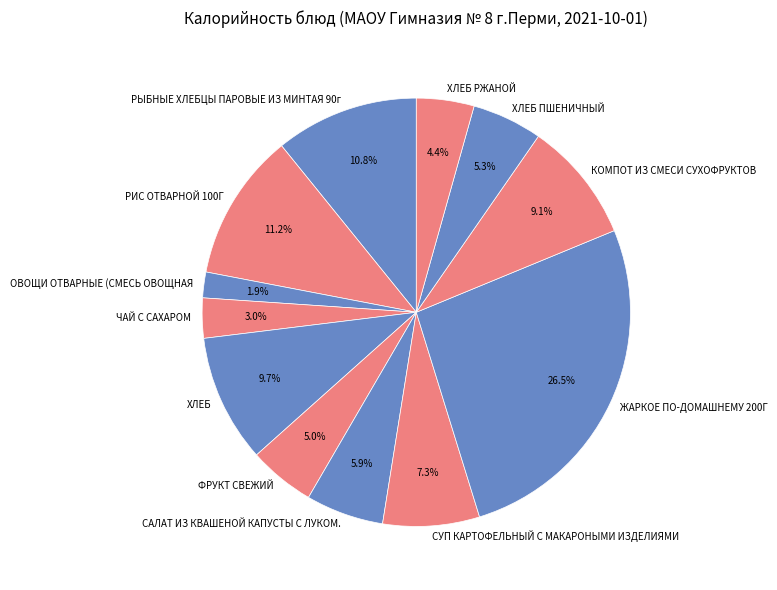

Between ХЛЕБ and РЫБНЫЕ ХЛЕБЦЫ ПАРОВЫЕ ИЗ МИНТАЯ 90г, which is larger?

РЫБНЫЕ ХЛЕБЦЫ ПАРОВЫЕ ИЗ МИНТАЯ 90г